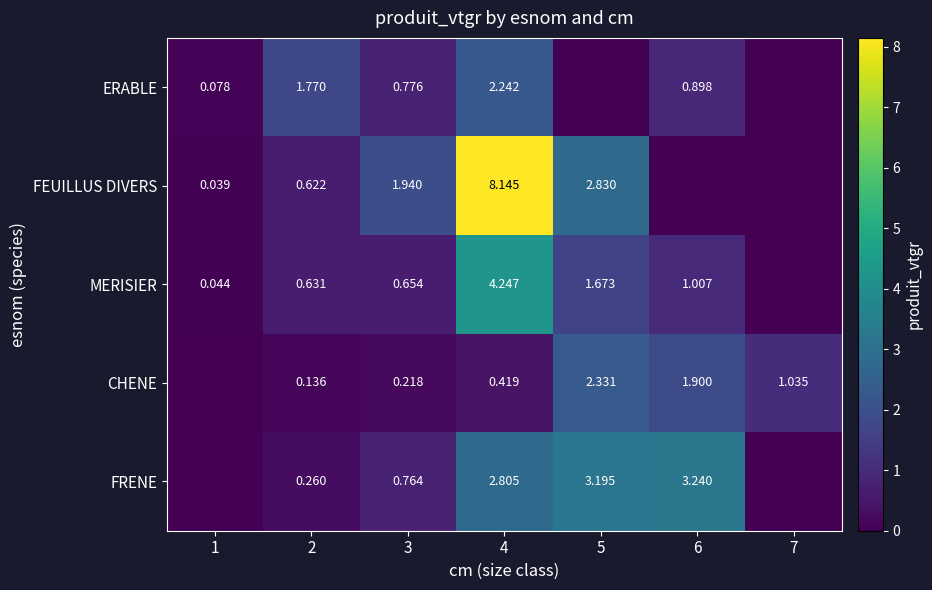

Which series changed the most between 3 and 4?

FEUILLUS DIVERS